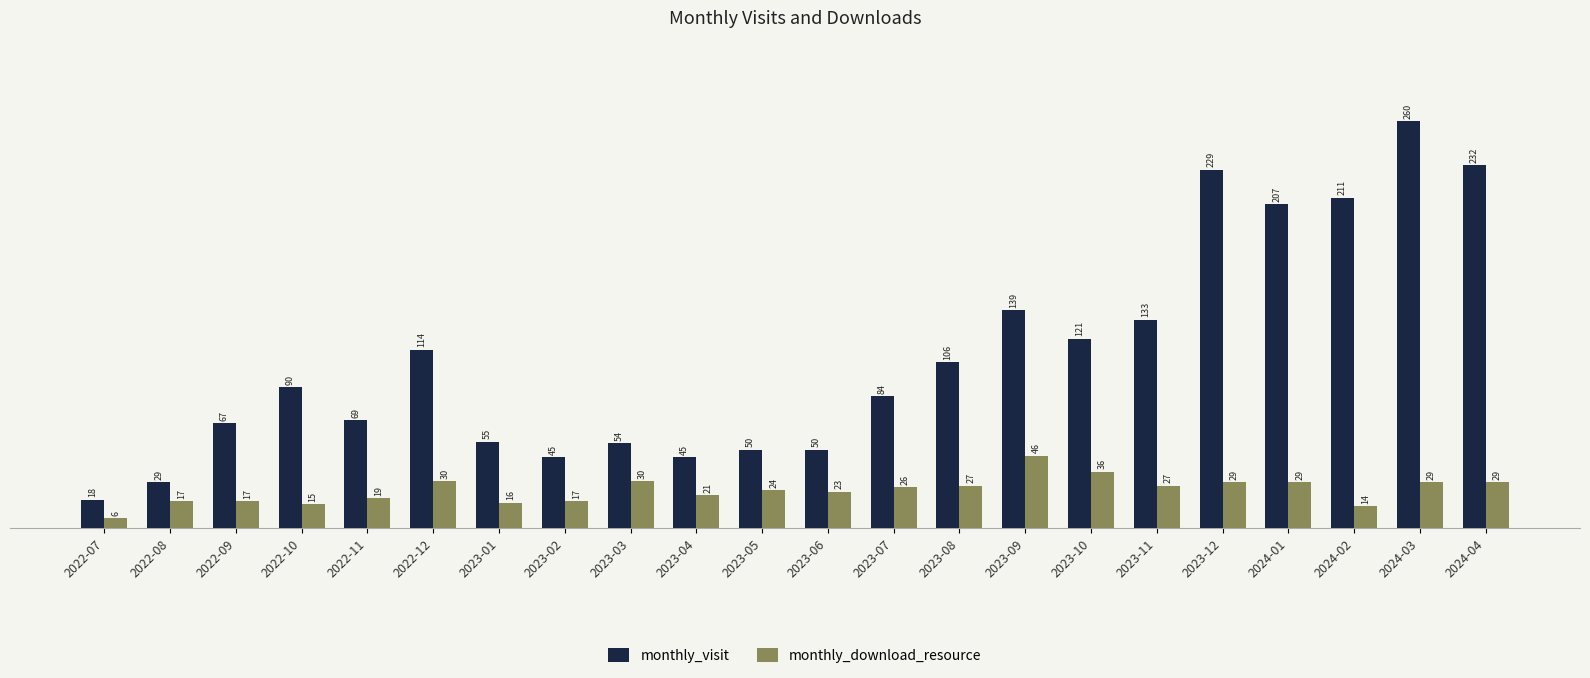

How many bars are there in each group?

2